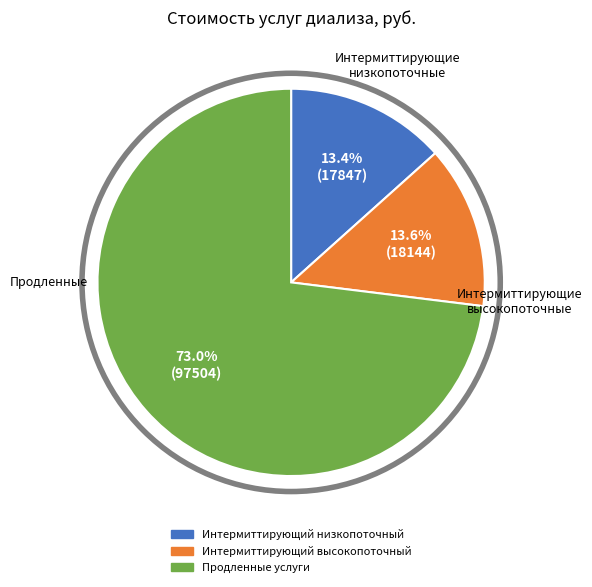

How many segments does this pie chart have?

3